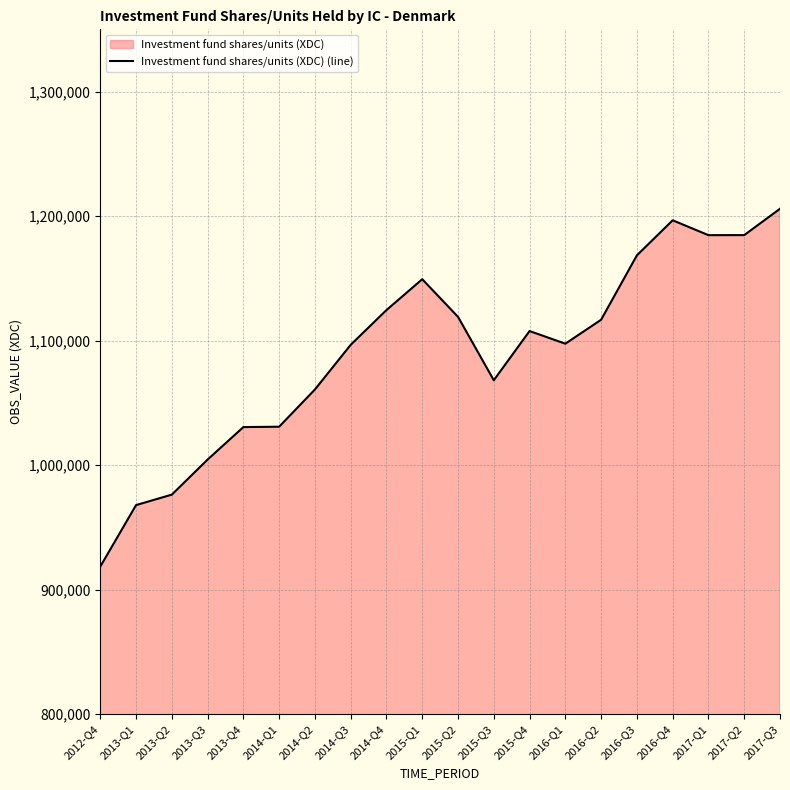

True or false: the data has more than 2 interior local peaks.

True